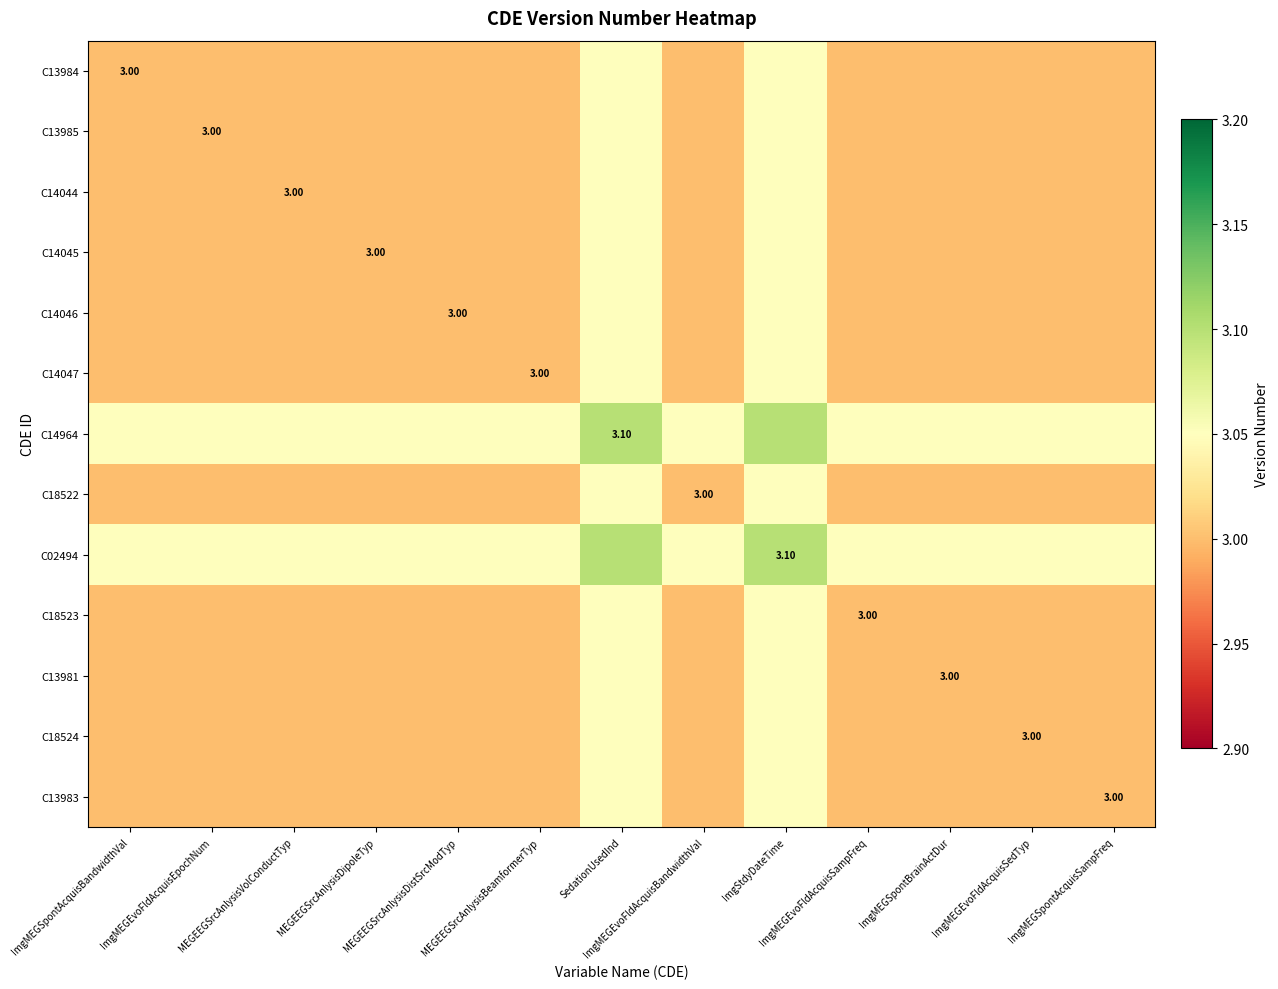

Count the number of categories in the chart.

13